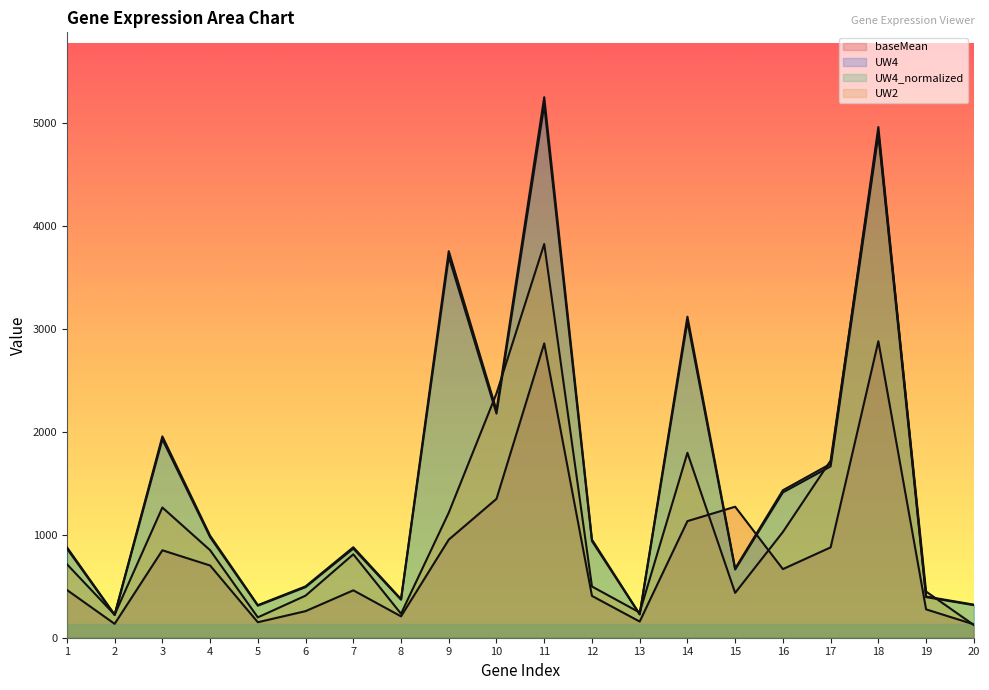

Reading left to right, extract all data points from this chart.

baseMean: 1=464.6	2=135.0	3=850.1	4=702.3	5=150.6	6=258.5	7=460.9	8=207.7	9=953.8	10=1350.4	11=2861.8	12=406.5	13=157.3	14=1133.6	15=1273.7	16=667.2	17=878.4	18=2882.8	19=275.9	20=129.9
UW4: 1=867.0	2=221.0	3=1929.0	4=978.0	5=312.0	6=492.0	7=867.0	8=370.0	9=3704.0	10=2179.0	11=5179.0	12=940.0	13=226.0	14=3076.0	15=663.0	16=1413.0	17=1666.0	18=4893.0	19=395.0	20=317.0
UW4_normalized: 1=879.8	2=224.3	3=1957.4	4=992.4	5=316.6	6=499.2	7=879.8	8=375.4	9=3758.6	10=2211.1	11=5255.3	12=953.9	13=229.3	14=3121.3	15=672.8	16=1433.8	17=1690.5	18=4965.1	19=400.8	20=321.7
UW2: 1=715.0	2=224.0	3=1266.0	4=851.0	5=198.0	6=409.0	7=811.0	8=233.0	9=1216.0	10=2375.0	11=3828.0	12=498.0	13=245.0	14=1798.0	15=436.0	16=1028.0	17=1722.0	18=4920.0	19=449.0	20=124.0